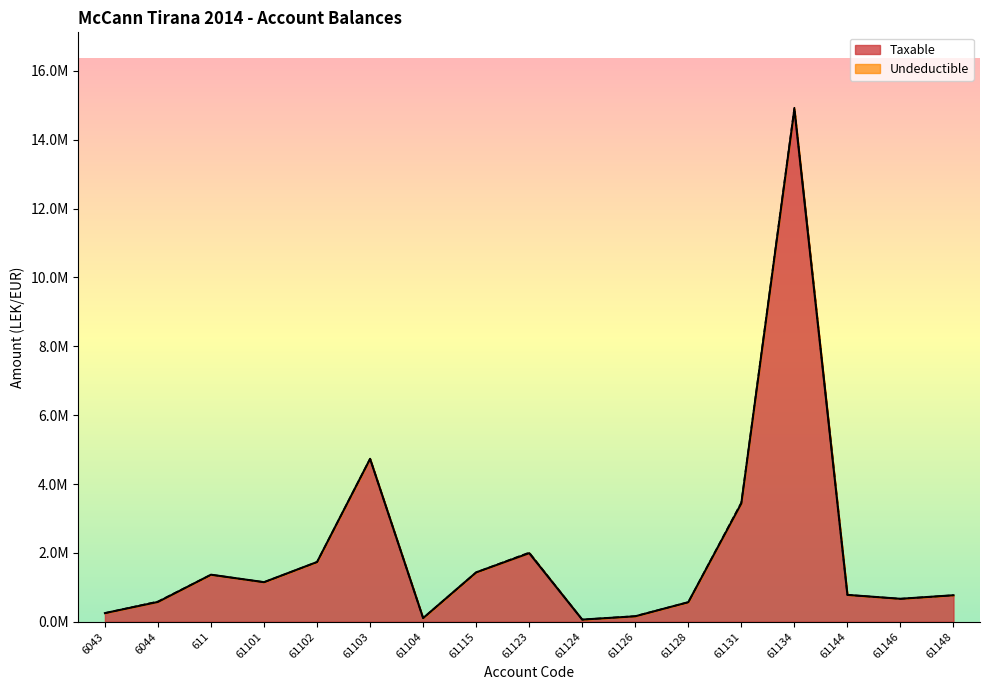

The value at 61126 is 157990.0. True or false?

True